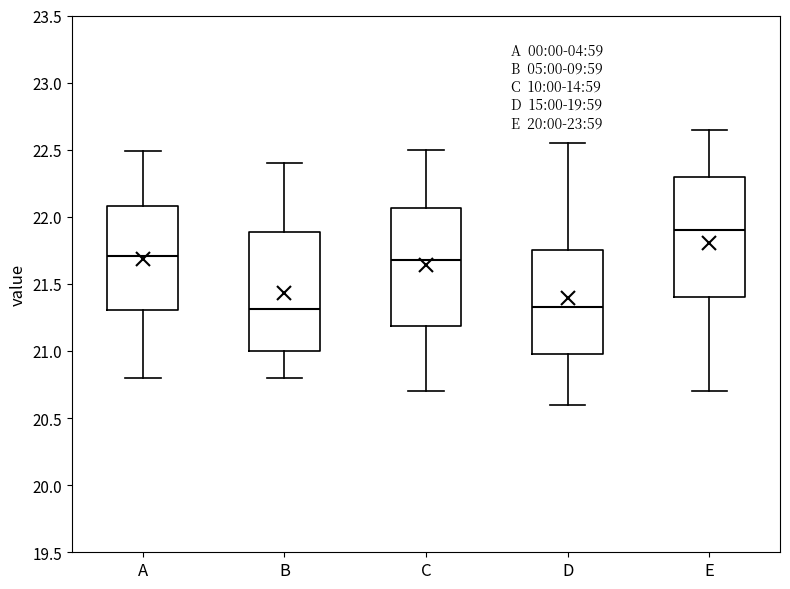

Reading left to right, read every box against the y-axis: the position of its median line, the range the box covers, and the ends of its whiskers. The values are not printed on the chart, so give them approximately, as read against the axis.

A: median 21.70, box 21.30 to 22.10, whiskers 20.80 to 22.50
B: median 21.30, box 21.00 to 21.90, whiskers 20.80 to 22.40
C: median 21.70, box 21.20 to 22.05, whiskers 20.70 to 22.50
D: median 21.35, box 21.00 to 21.75, whiskers 20.60 to 22.55
E: median 21.90, box 21.40 to 22.30, whiskers 20.70 to 22.65